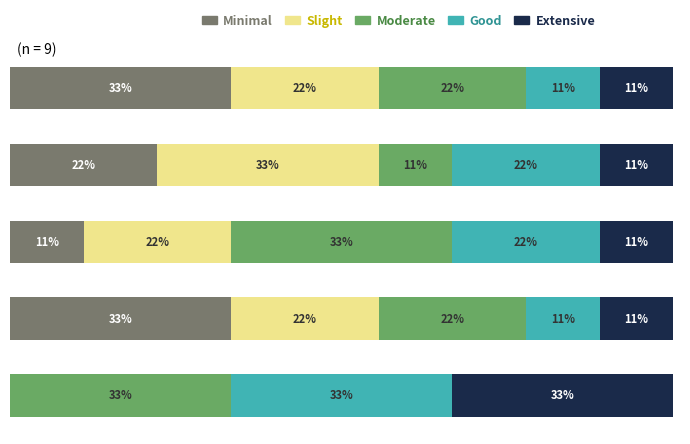

What are all the series names shown in the legend?

Minimal, Slight, Moderate, Good, Extensive